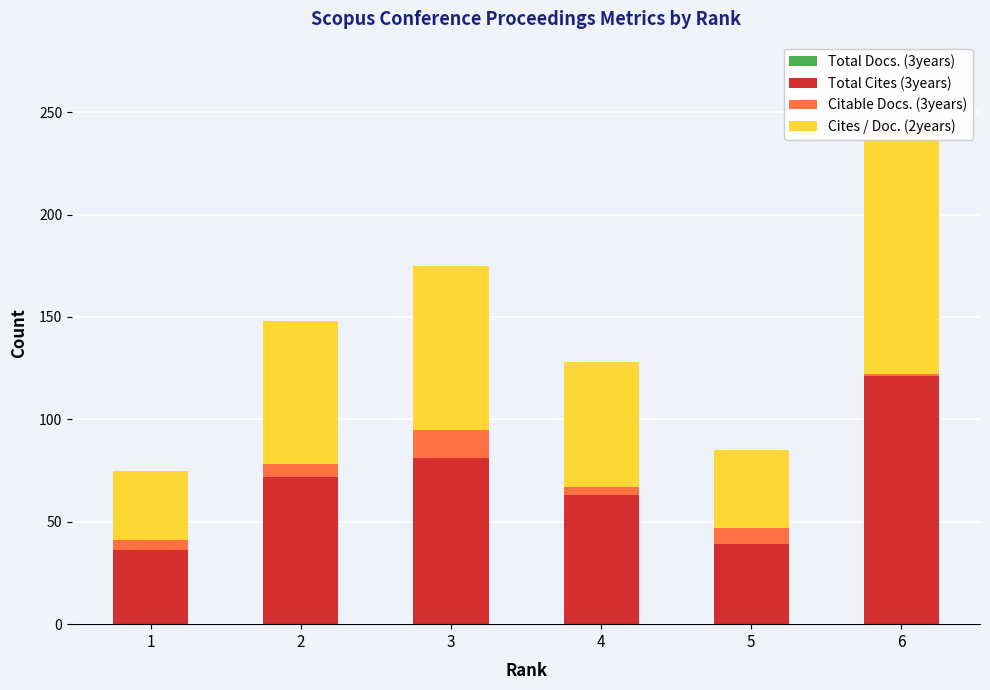

What is the minimum value for Total Cites (3years)?

36